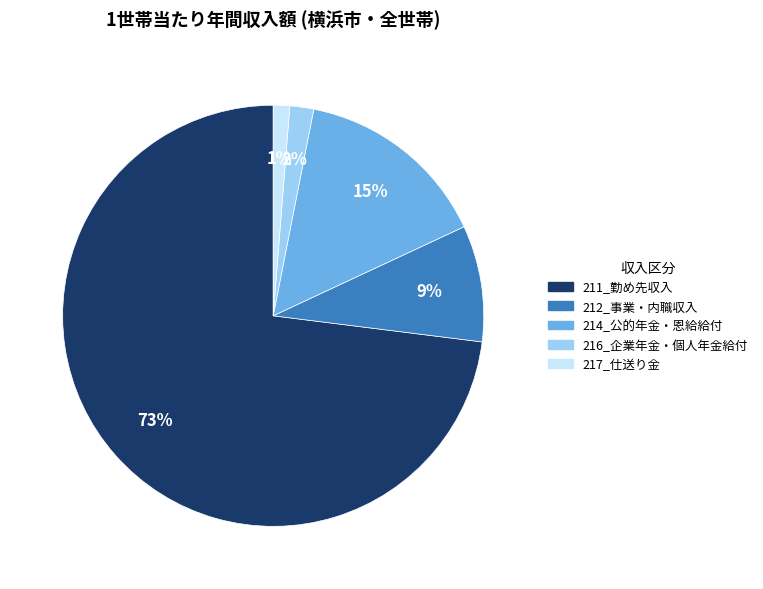

The 214_公的年金・恩給給付 slice represents 15% of the pie. True or false?

True